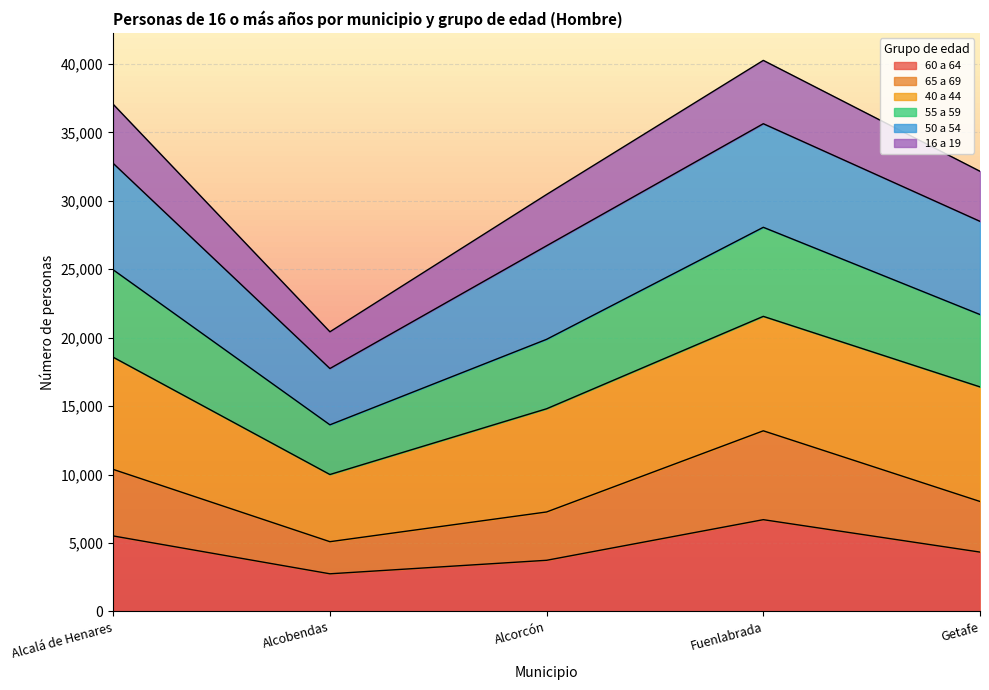

True or false: 65 a 69 and 55 a 59 intersect in this chart.

False